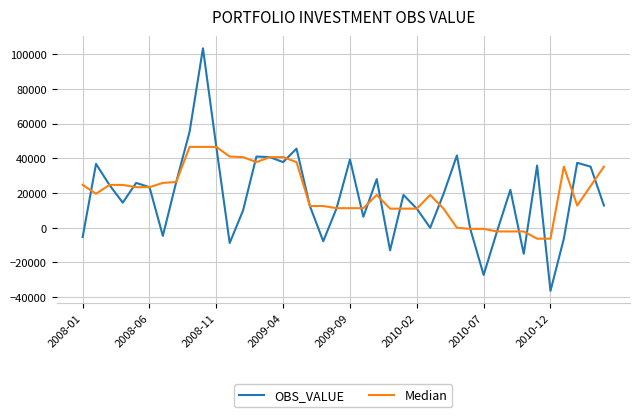

What is the minimum value for OBS_VALUE?

-36392.4